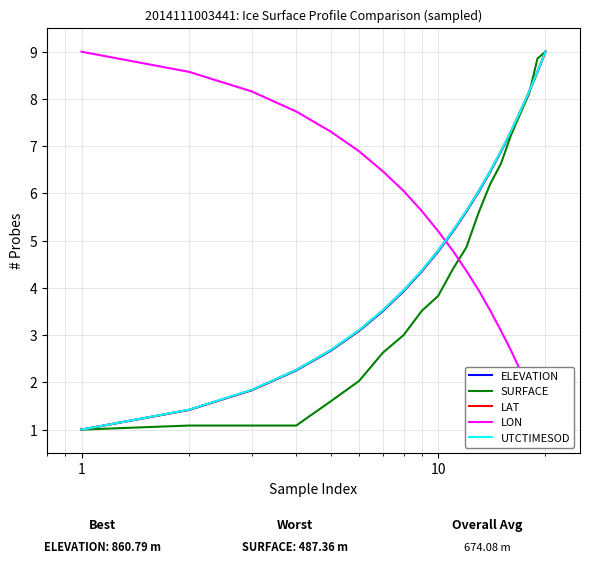

How many data points does each series have?

20